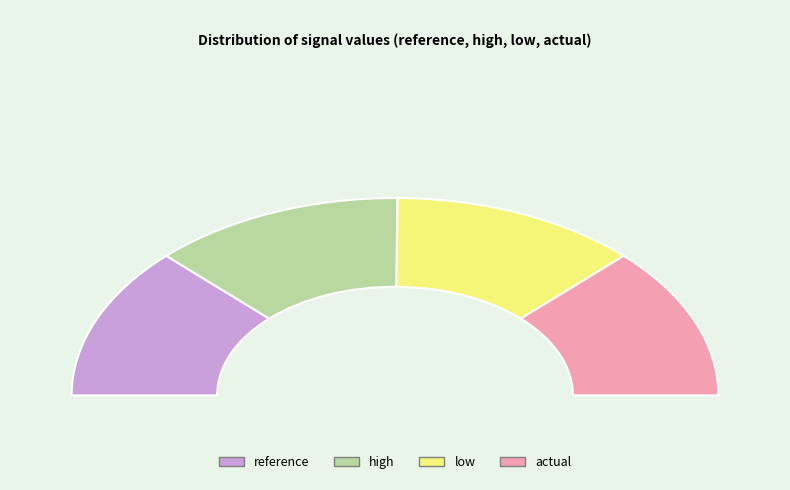

The actual slice represents 15% of the pie. True or false?

False